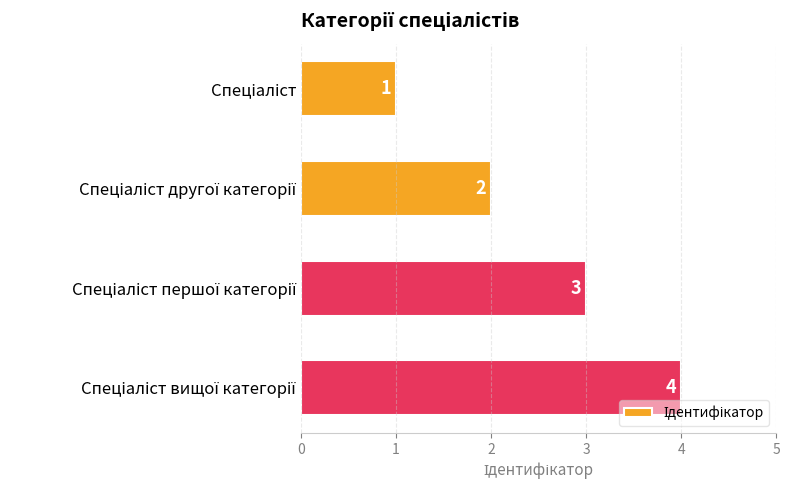

What is the sum of all values?

10